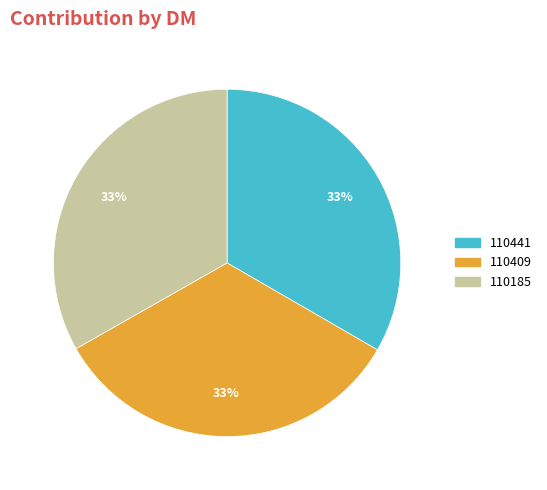

To the nearest percent, what portion does 110441 represent?

33%